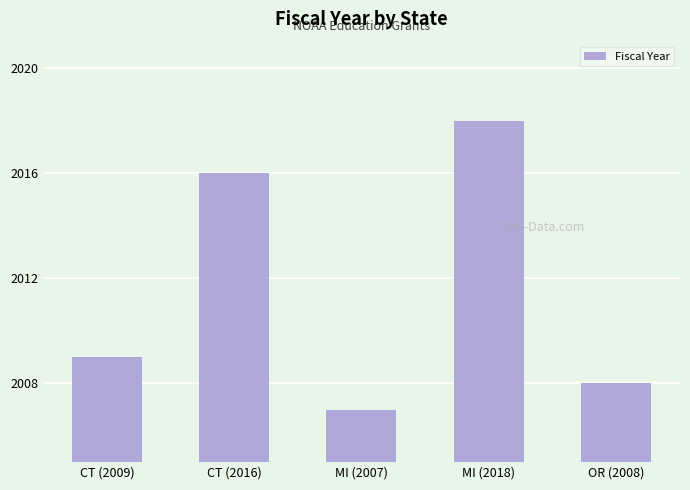

At which category does the chart reach its peak across all series?

MI (2018)